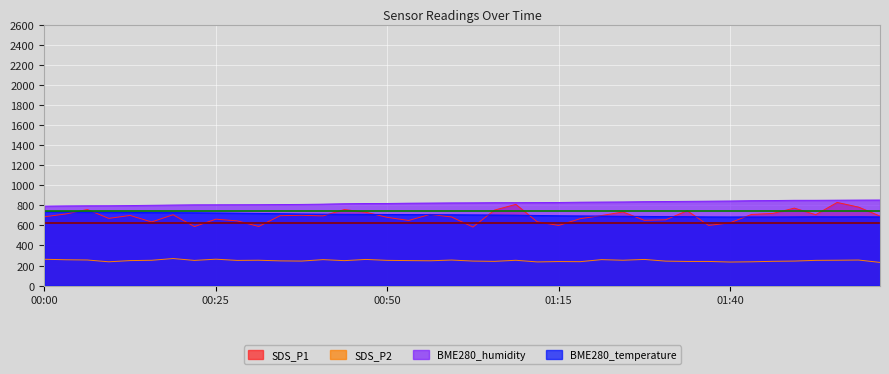

True or false: BME280_temperature and BME280_humidity intersect in this chart.

False